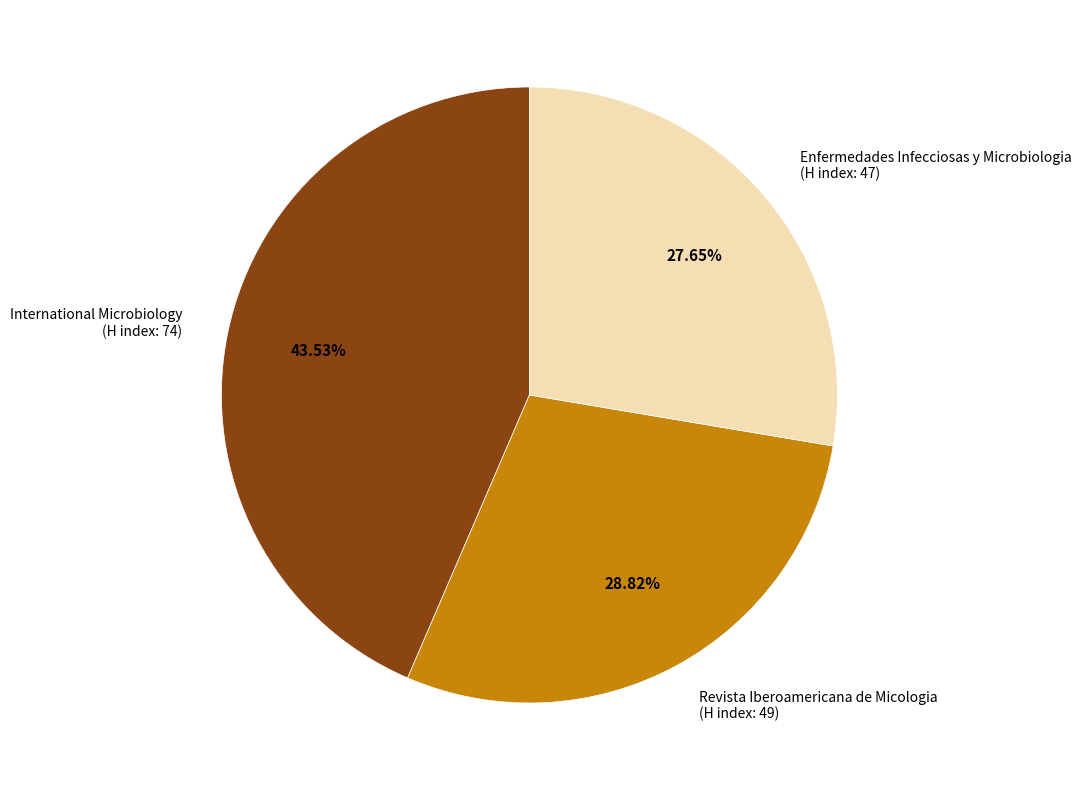

Combined, do International Microbiology (H index: 74) and Revista Iberoamericana de Micologia (H index: 49) account for over 50%?

Yes